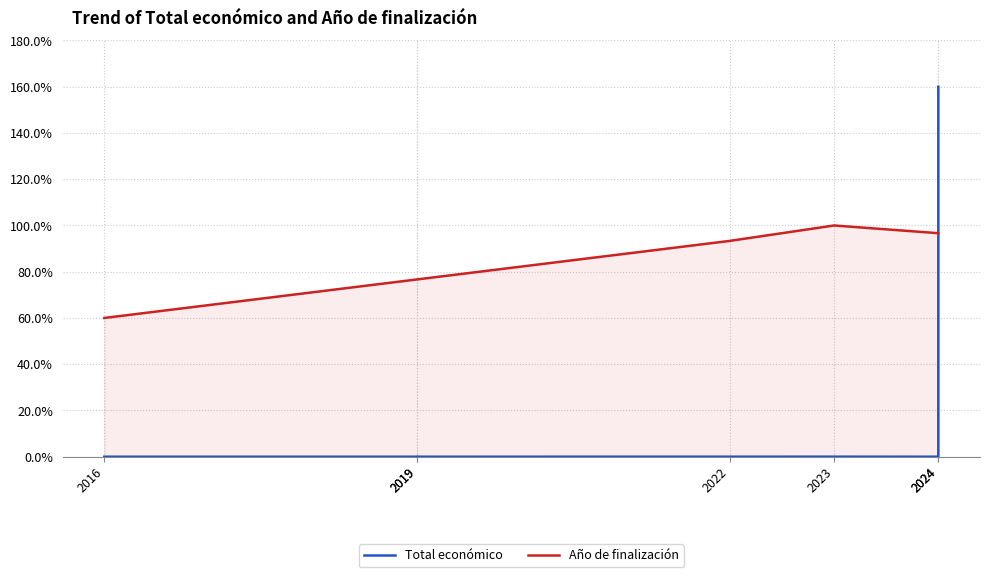

How many intersections are there between Total económico and Año de finalización?

1